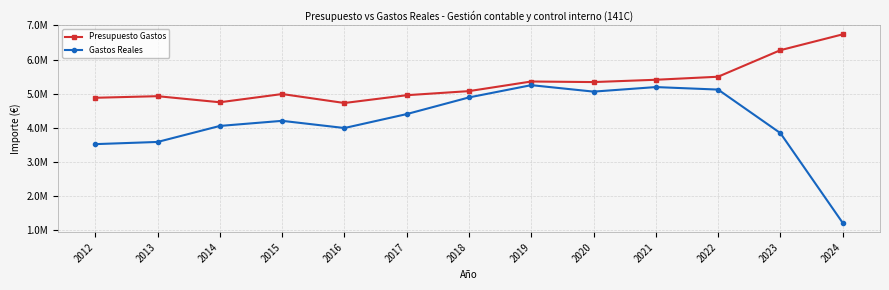

What are all the series names shown in the legend?

Presupuesto Gastos, Gastos Reales